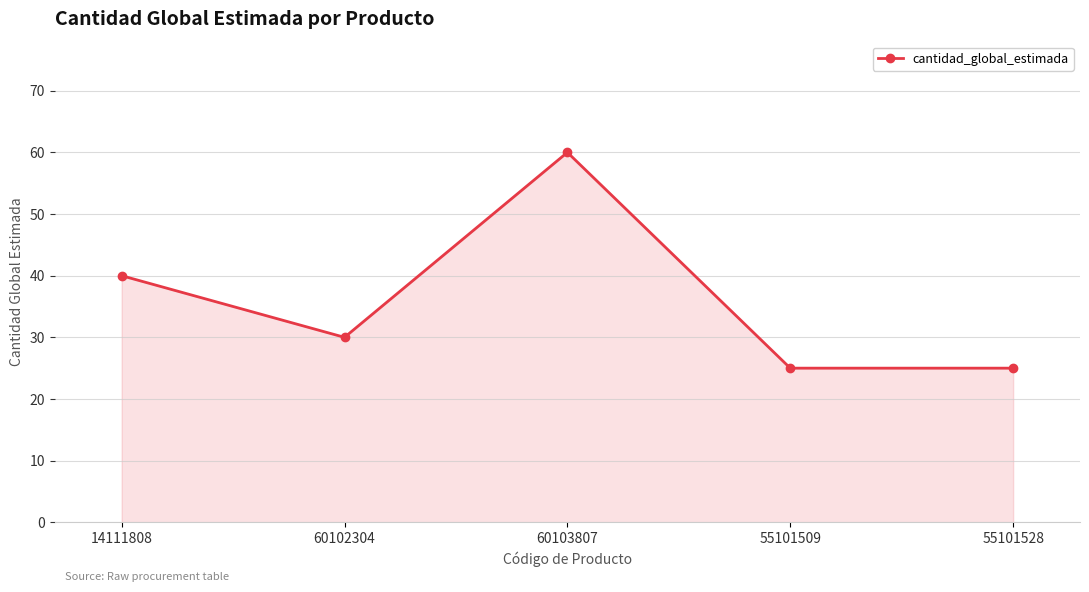

What position from the left is 55101528?

5